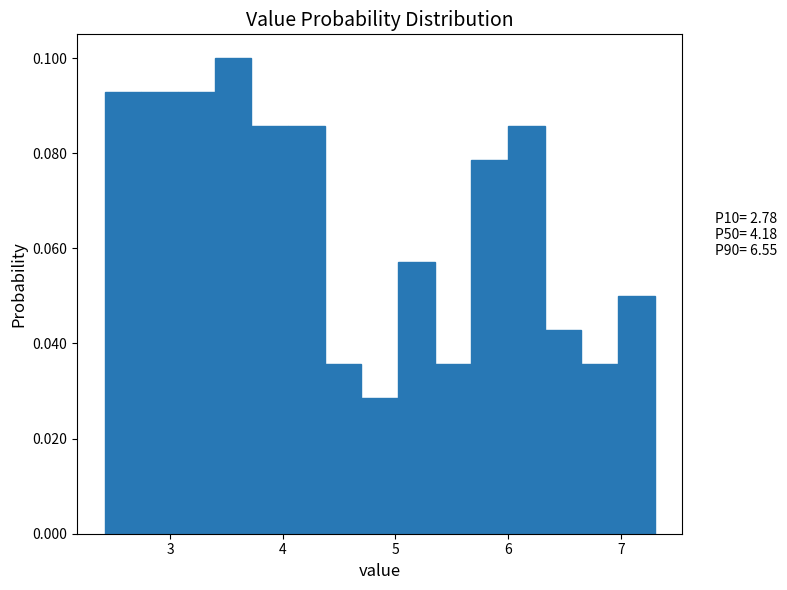

Around what value on the x-axis is the tallest bar? Give the approximate position of its centre, as read against the axis.

3.6